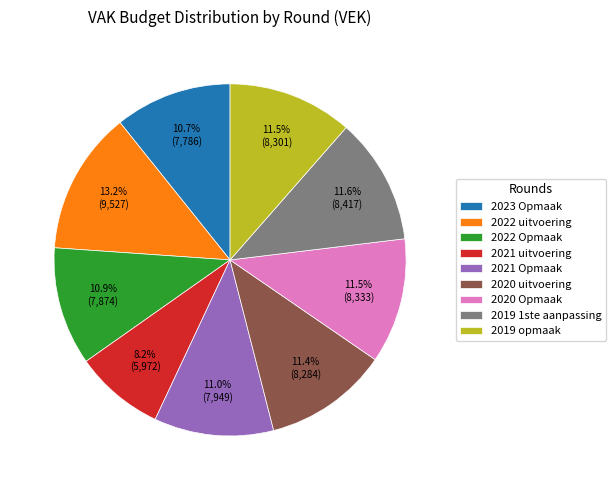

Is there a majority slice in this chart?

No